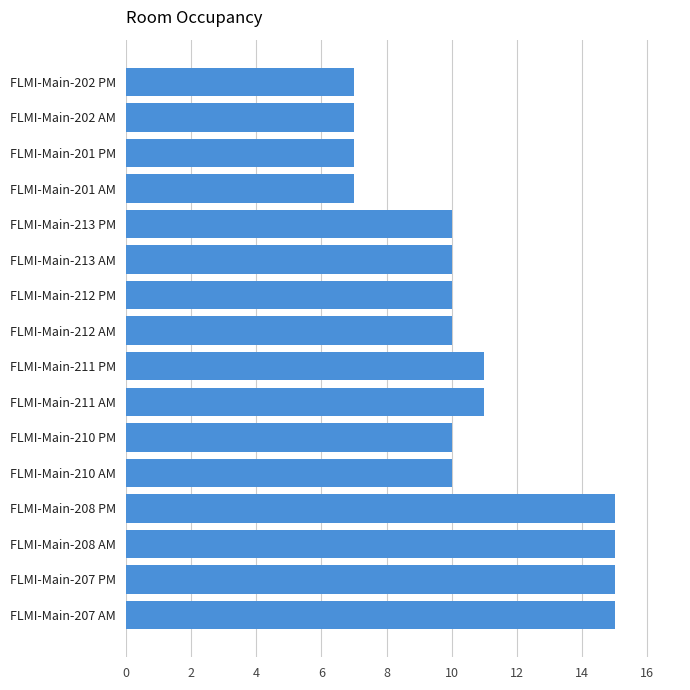

What is the greatest value displayed?

15